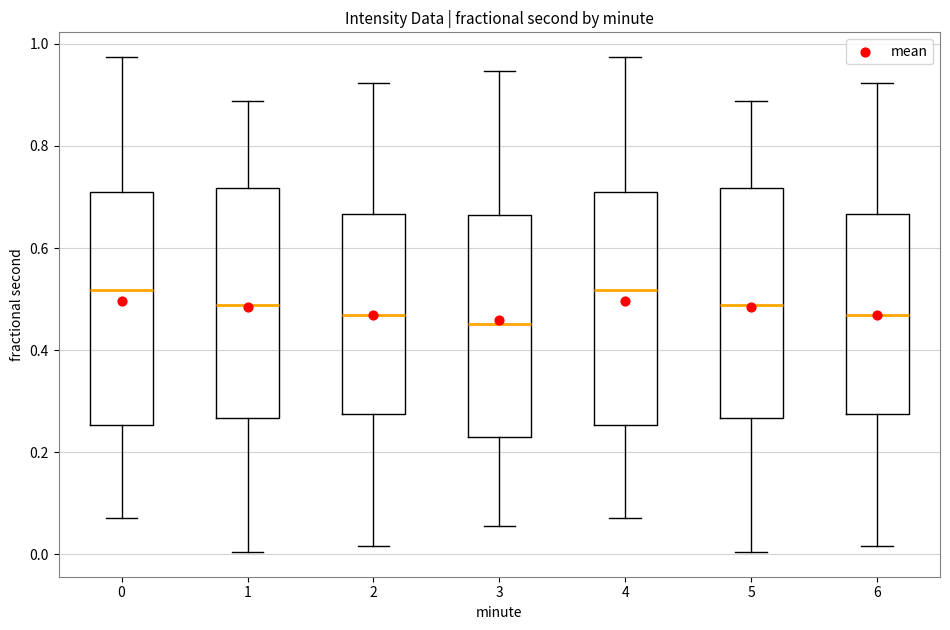

Where is the upper edge of the box at x = 6 on the y-axis? The values are not printed on the chart, so give them approximately, as read against the axis.

0.66